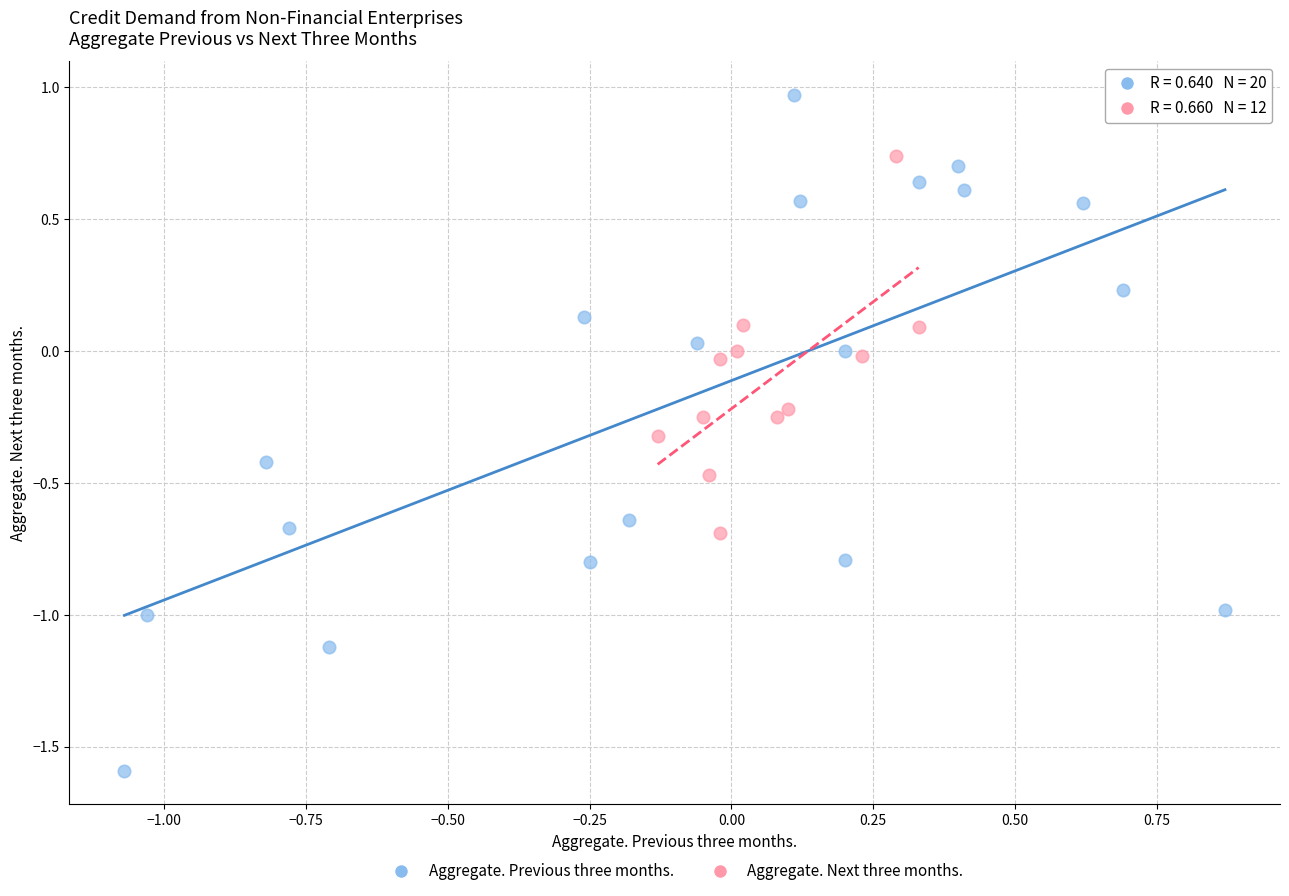

Which series contains the highest Y value?

Aggregate. Previous three months.